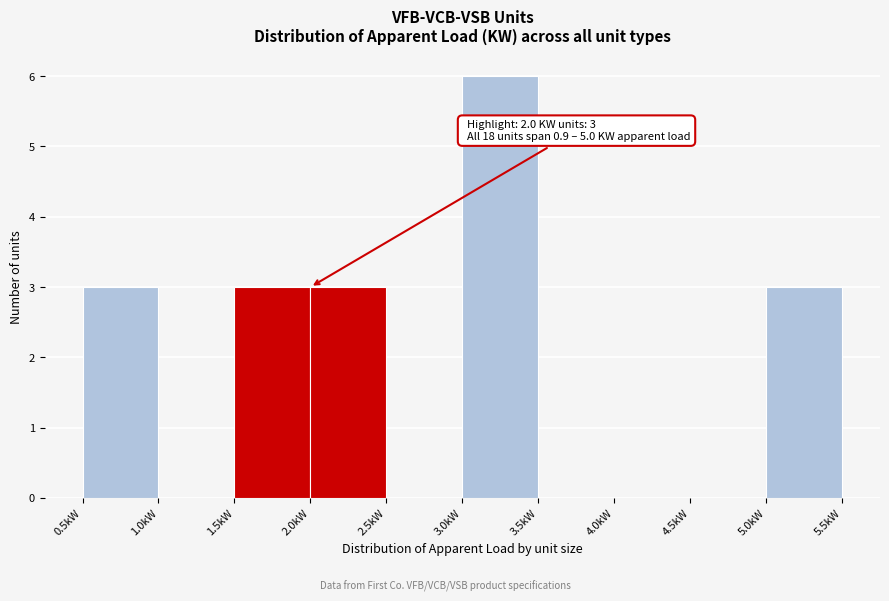

Over which range of the x-axis is the bar tallest?

3.0 to 3.5